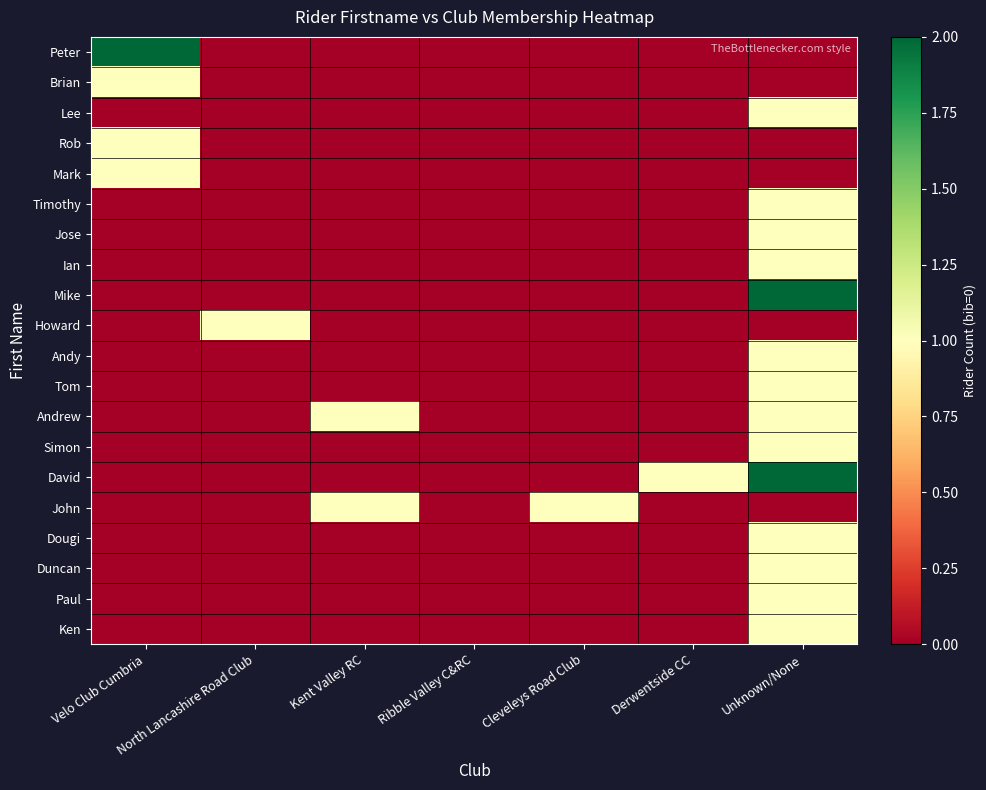

Reading right to left, what are all the values shown in this chart?

Peter: Unknown/None=0	Derwentside CC=0	Cleveleys Road Club=0	Ribble Valley C&RC=0	Kent Valley RC=0	North Lancashire Road Club=0	Velo Club Cumbria=2
Brian: Unknown/None=0	Derwentside CC=0	Cleveleys Road Club=0	Ribble Valley C&RC=0	Kent Valley RC=0	North Lancashire Road Club=0	Velo Club Cumbria=1
Lee: Unknown/None=1	Derwentside CC=0	Cleveleys Road Club=0	Ribble Valley C&RC=0	Kent Valley RC=0	North Lancashire Road Club=0	Velo Club Cumbria=0
Rob: Unknown/None=0	Derwentside CC=0	Cleveleys Road Club=0	Ribble Valley C&RC=0	Kent Valley RC=0	North Lancashire Road Club=0	Velo Club Cumbria=1
Mark: Unknown/None=0	Derwentside CC=0	Cleveleys Road Club=0	Ribble Valley C&RC=0	Kent Valley RC=0	North Lancashire Road Club=0	Velo Club Cumbria=1
Timothy: Unknown/None=1	Derwentside CC=0	Cleveleys Road Club=0	Ribble Valley C&RC=0	Kent Valley RC=0	North Lancashire Road Club=0	Velo Club Cumbria=0
Jose: Unknown/None=1	Derwentside CC=0	Cleveleys Road Club=0	Ribble Valley C&RC=0	Kent Valley RC=0	North Lancashire Road Club=0	Velo Club Cumbria=0
Ian: Unknown/None=1	Derwentside CC=0	Cleveleys Road Club=0	Ribble Valley C&RC=0	Kent Valley RC=0	North Lancashire Road Club=0	Velo Club Cumbria=0
Mike: Unknown/None=2	Derwentside CC=0	Cleveleys Road Club=0	Ribble Valley C&RC=0	Kent Valley RC=0	North Lancashire Road Club=0	Velo Club Cumbria=0
Howard: Unknown/None=0	Derwentside CC=0	Cleveleys Road Club=0	Ribble Valley C&RC=0	Kent Valley RC=0	North Lancashire Road Club=1	Velo Club Cumbria=0
Andy: Unknown/None=1	Derwentside CC=0	Cleveleys Road Club=0	Ribble Valley C&RC=0	Kent Valley RC=0	North Lancashire Road Club=0	Velo Club Cumbria=0
Tom: Unknown/None=1	Derwentside CC=0	Cleveleys Road Club=0	Ribble Valley C&RC=0	Kent Valley RC=0	North Lancashire Road Club=0	Velo Club Cumbria=0
Andrew: Unknown/None=1	Derwentside CC=0	Cleveleys Road Club=0	Ribble Valley C&RC=0	Kent Valley RC=1	North Lancashire Road Club=0	Velo Club Cumbria=0
Simon: Unknown/None=1	Derwentside CC=0	Cleveleys Road Club=0	Ribble Valley C&RC=0	Kent Valley RC=0	North Lancashire Road Club=0	Velo Club Cumbria=0
David: Unknown/None=2	Derwentside CC=1	Cleveleys Road Club=0	Ribble Valley C&RC=0	Kent Valley RC=0	North Lancashire Road Club=0	Velo Club Cumbria=0
John: Unknown/None=0	Derwentside CC=0	Cleveleys Road Club=1	Ribble Valley C&RC=0	Kent Valley RC=1	North Lancashire Road Club=0	Velo Club Cumbria=0
Dougi: Unknown/None=1	Derwentside CC=0	Cleveleys Road Club=0	Ribble Valley C&RC=0	Kent Valley RC=0	North Lancashire Road Club=0	Velo Club Cumbria=0
Duncan: Unknown/None=1	Derwentside CC=0	Cleveleys Road Club=0	Ribble Valley C&RC=0	Kent Valley RC=0	North Lancashire Road Club=0	Velo Club Cumbria=0
Paul: Unknown/None=1	Derwentside CC=0	Cleveleys Road Club=0	Ribble Valley C&RC=0	Kent Valley RC=0	North Lancashire Road Club=0	Velo Club Cumbria=0
Ken: Unknown/None=1	Derwentside CC=0	Cleveleys Road Club=0	Ribble Valley C&RC=0	Kent Valley RC=0	North Lancashire Road Club=0	Velo Club Cumbria=0